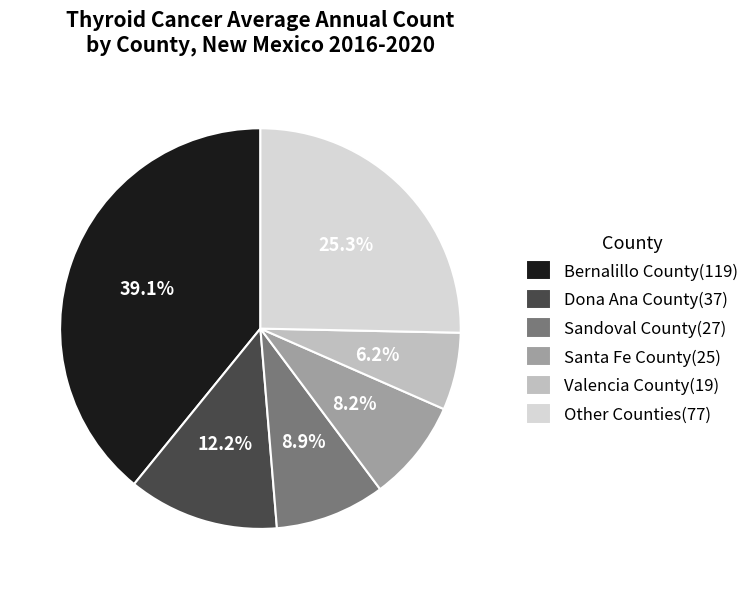

What percentage do Dona Ana County(37) and Valencia County(19) together represent?

18.4%